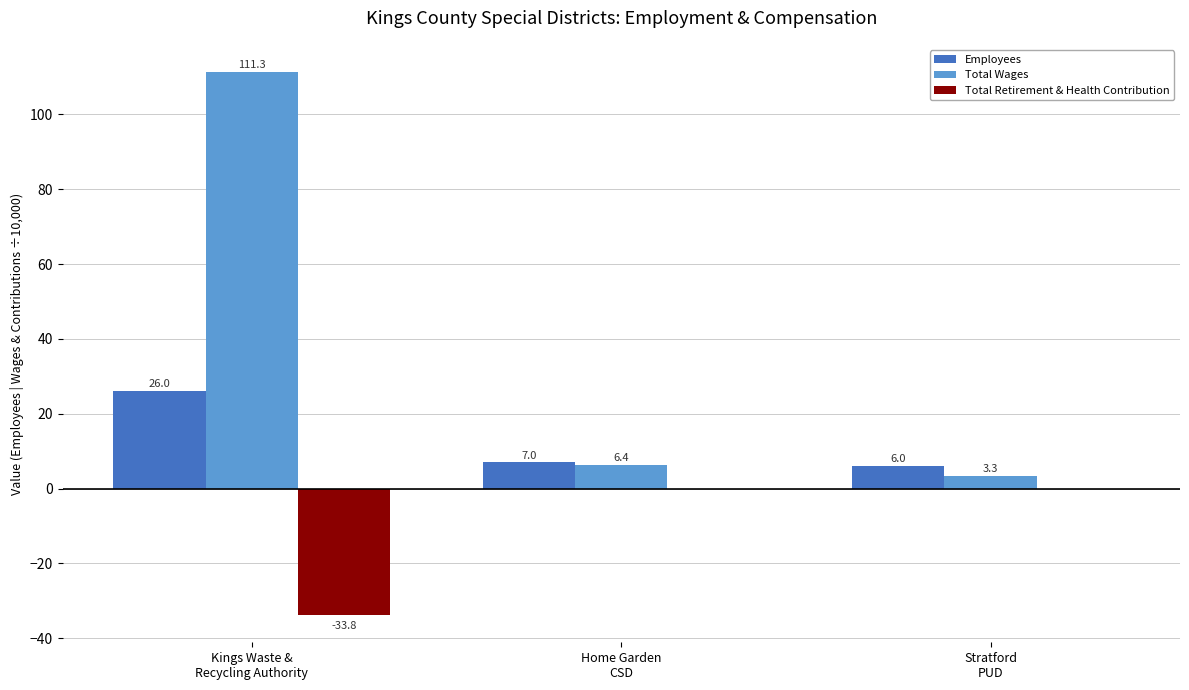

Which series has the largest total across all categories?

Total Wages